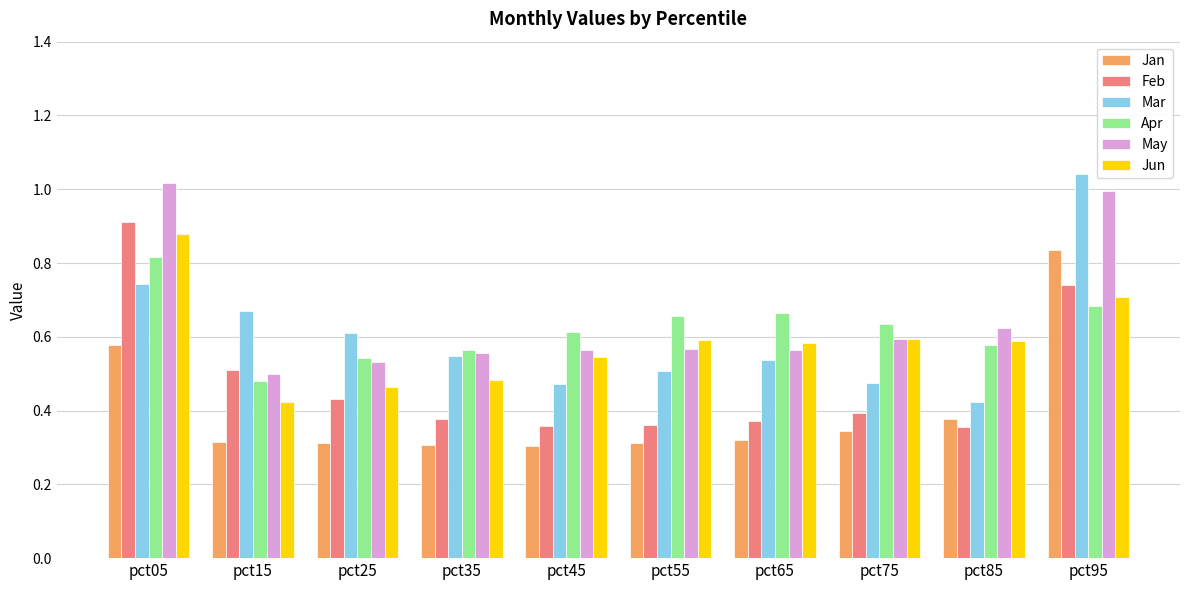

What is the sum of the Apr values at pct25 and pct05?

1.4